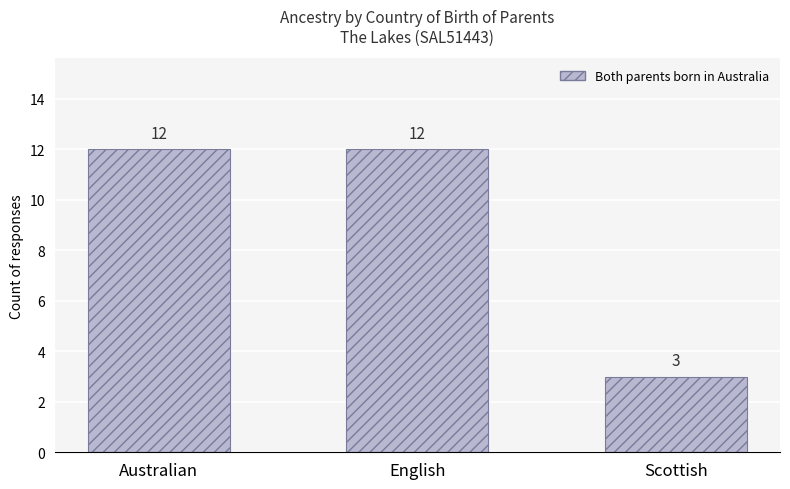

What is the average value?

9